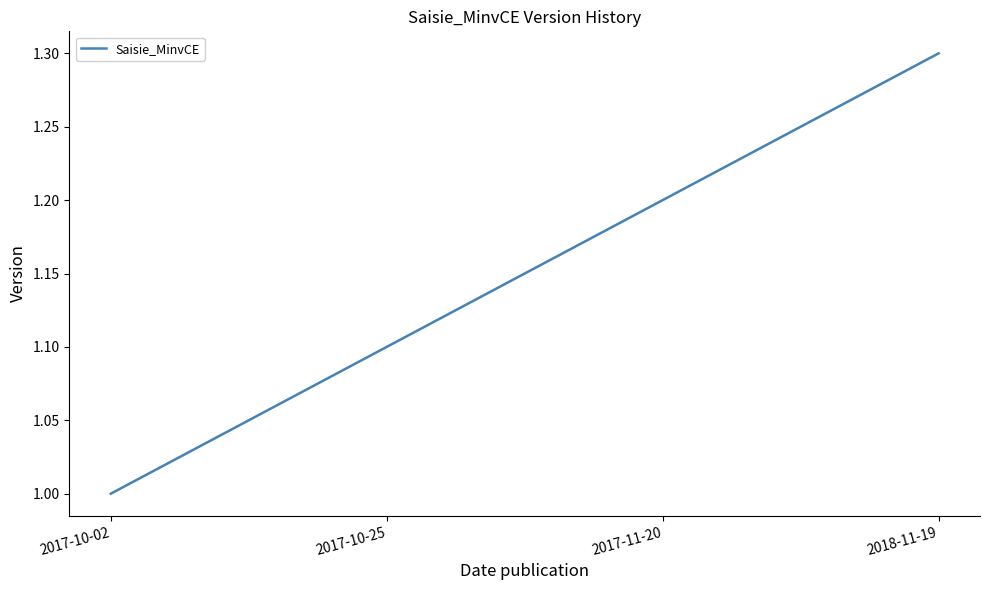

Which has a higher value, 2017-11-20 or 2017-10-02?

2017-11-20